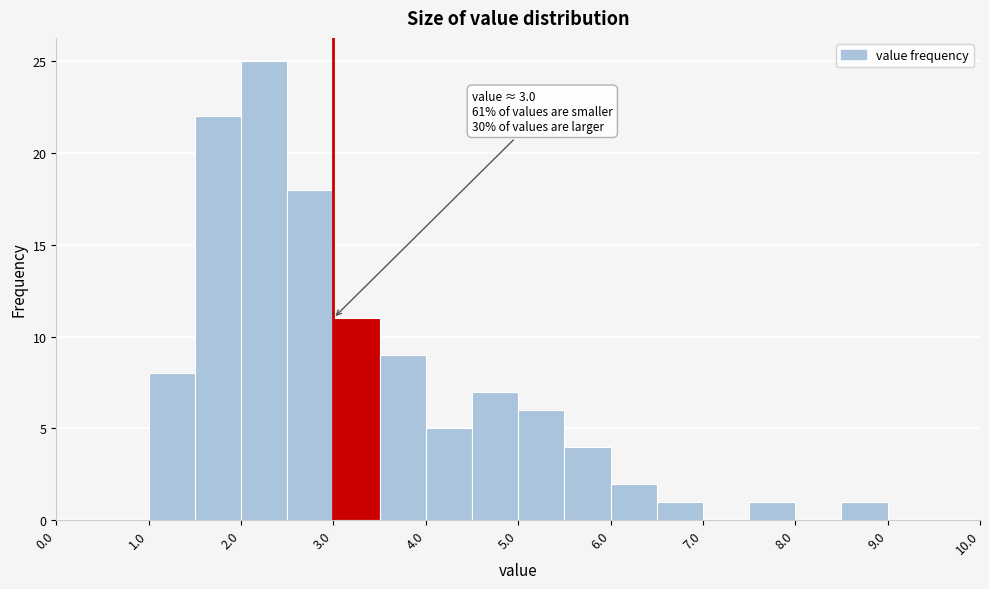

Over which range of the x-axis is the bar tallest?

2.0 to 2.5